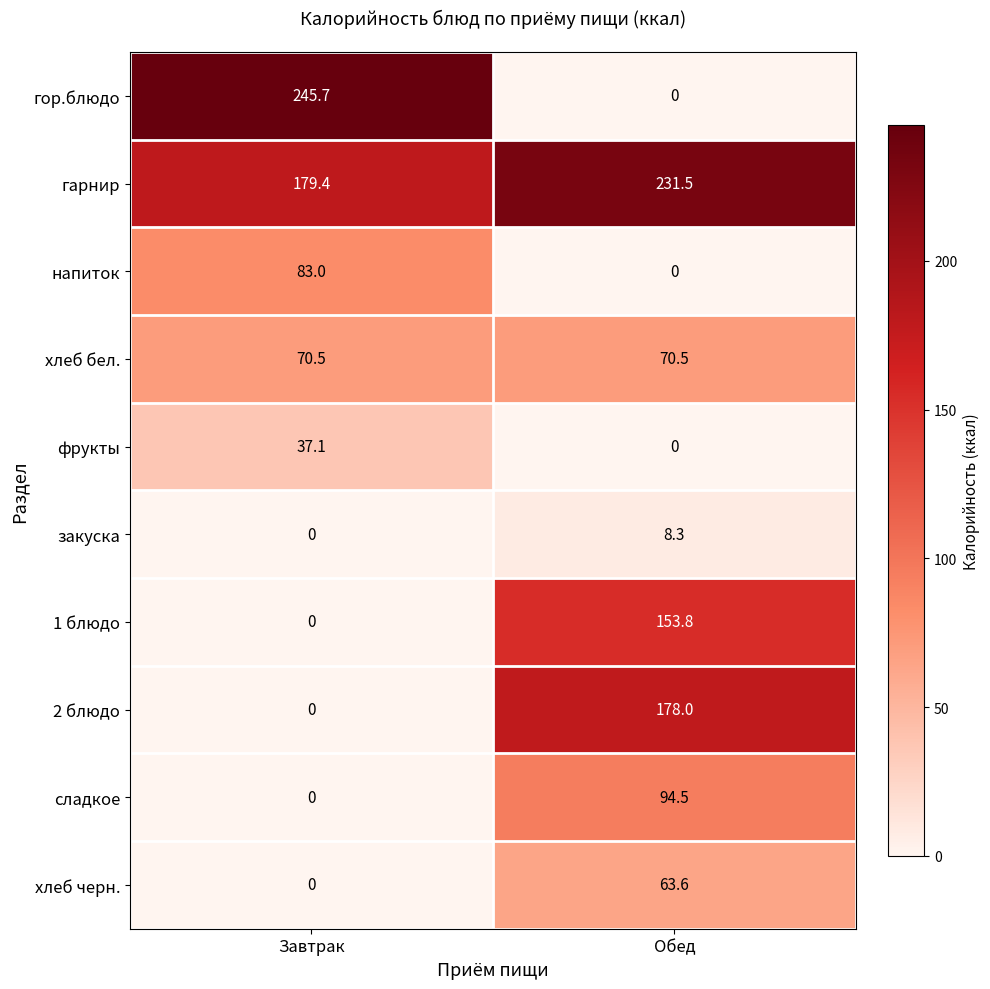

Reading right to left, transcribe all the data shown in this chart.

гор.блюдо: 0.0	245.7
гарнир: 231.5	179.4
напиток: 0.0	83.0
хлеб бел.: 70.5	70.5
фрукты: 0.0	37.1
закуска: 8.3	0.0
1 блюдо: 153.8	0.0
2 блюдо: 178.0	0.0
сладкое: 94.5	0.0
хлеб черн.: 63.6	0.0